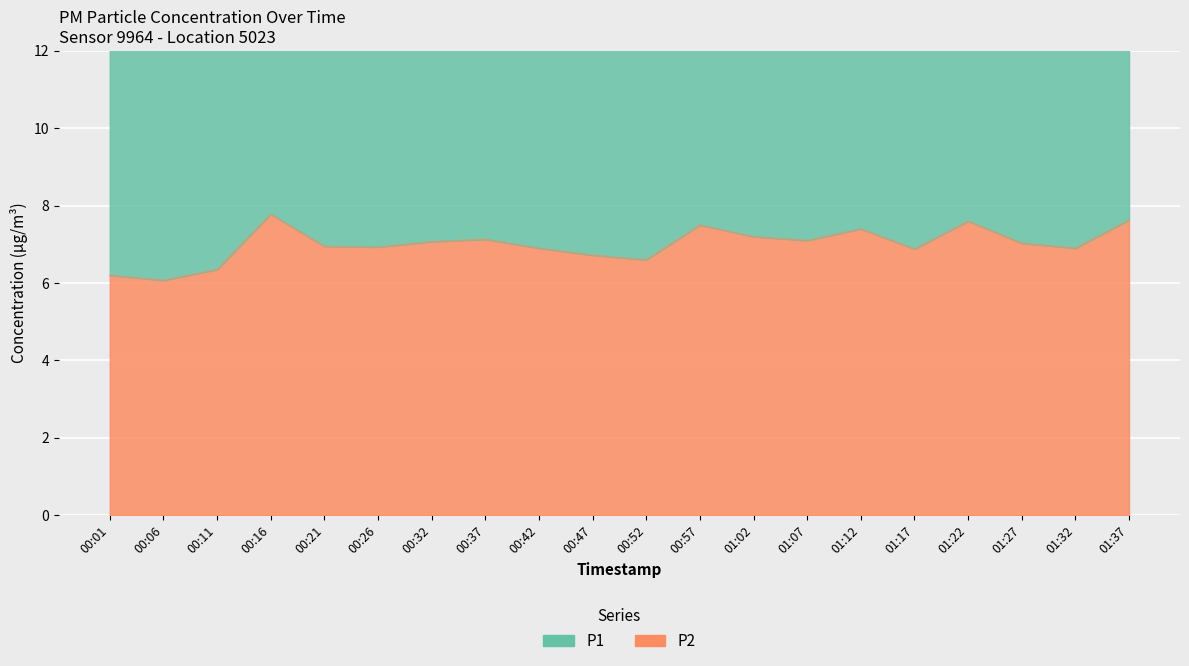

What position from the right is 01:17?

5